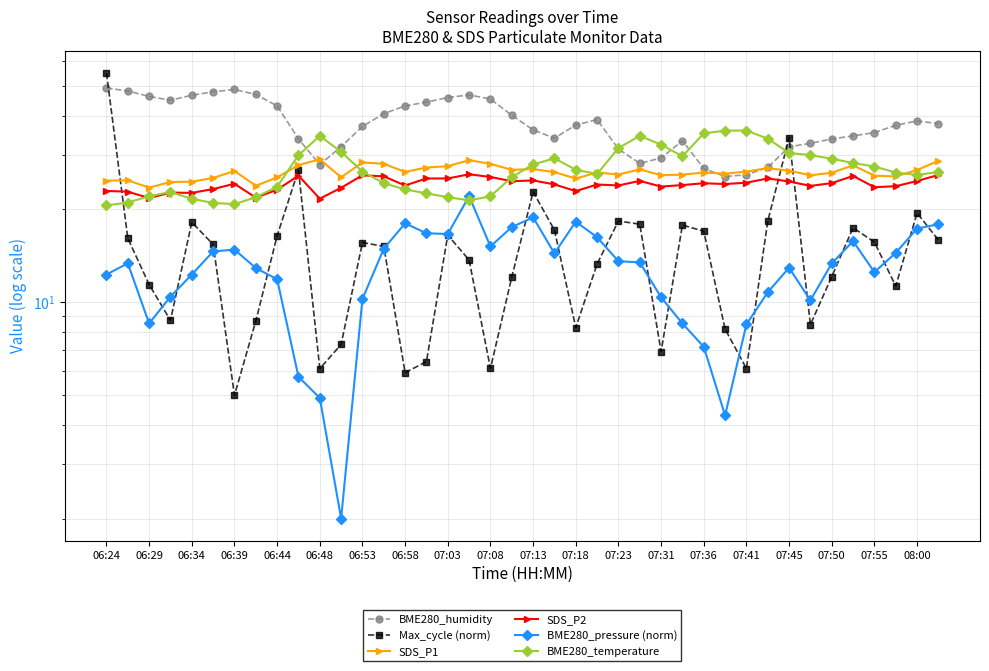

Does the chart have visible grid lines?

Yes